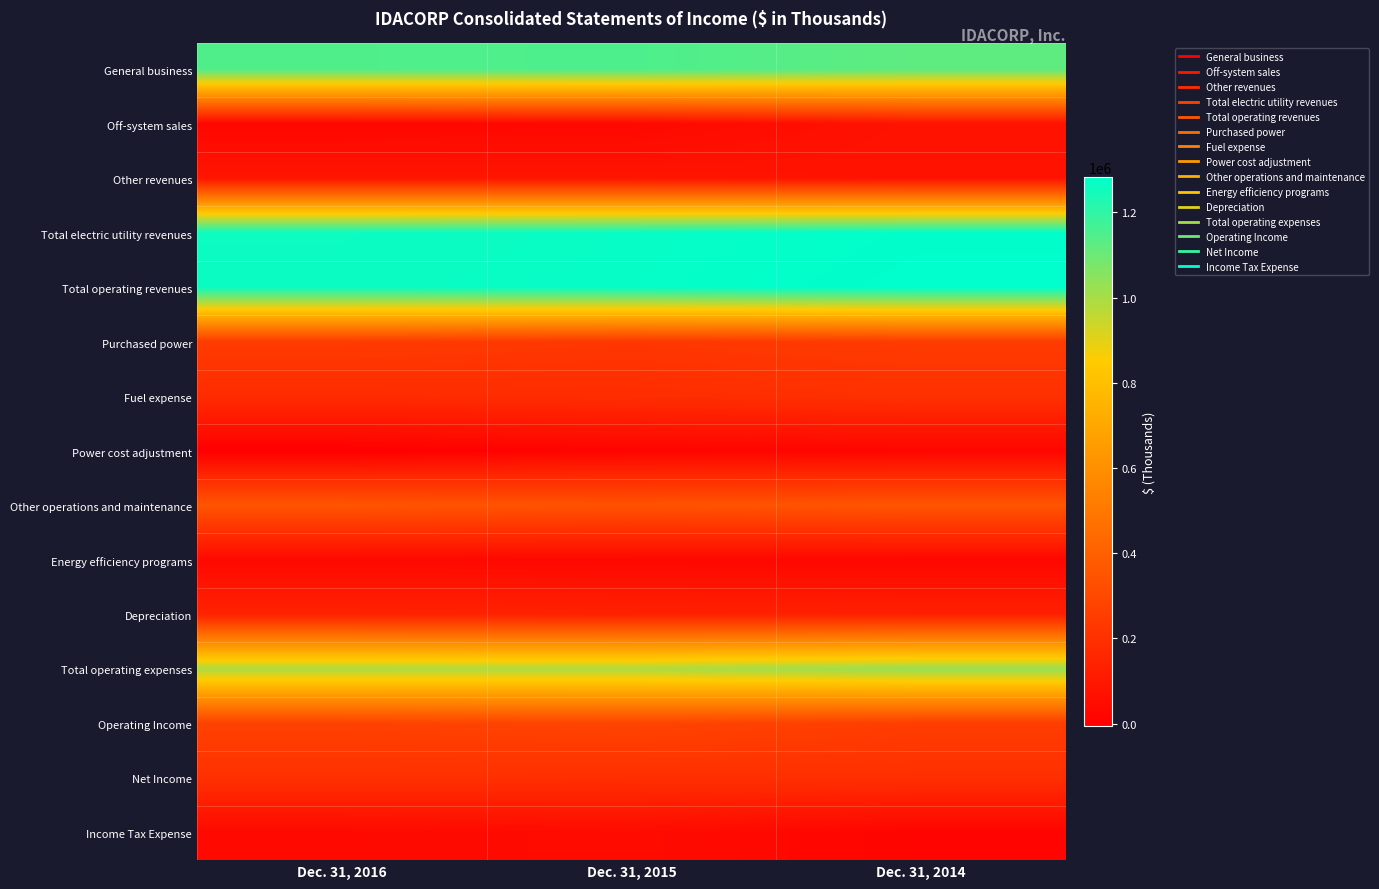

At how many categories does at least one series exceed 939284?

3